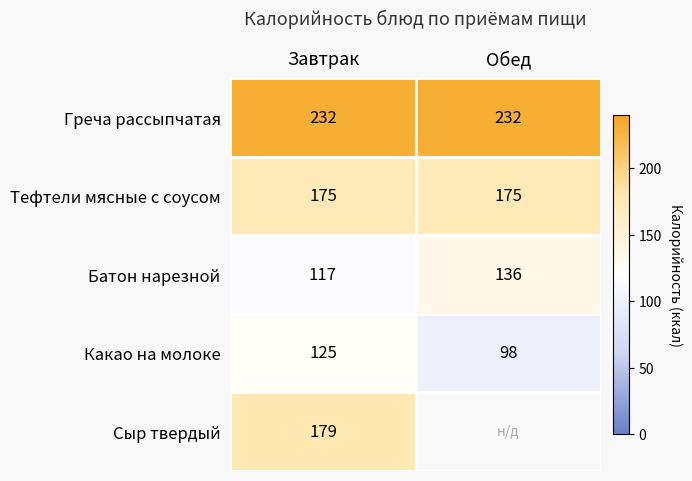

List the labels in order of Батон нарезной value, smallest first.

Завтрак, Обед